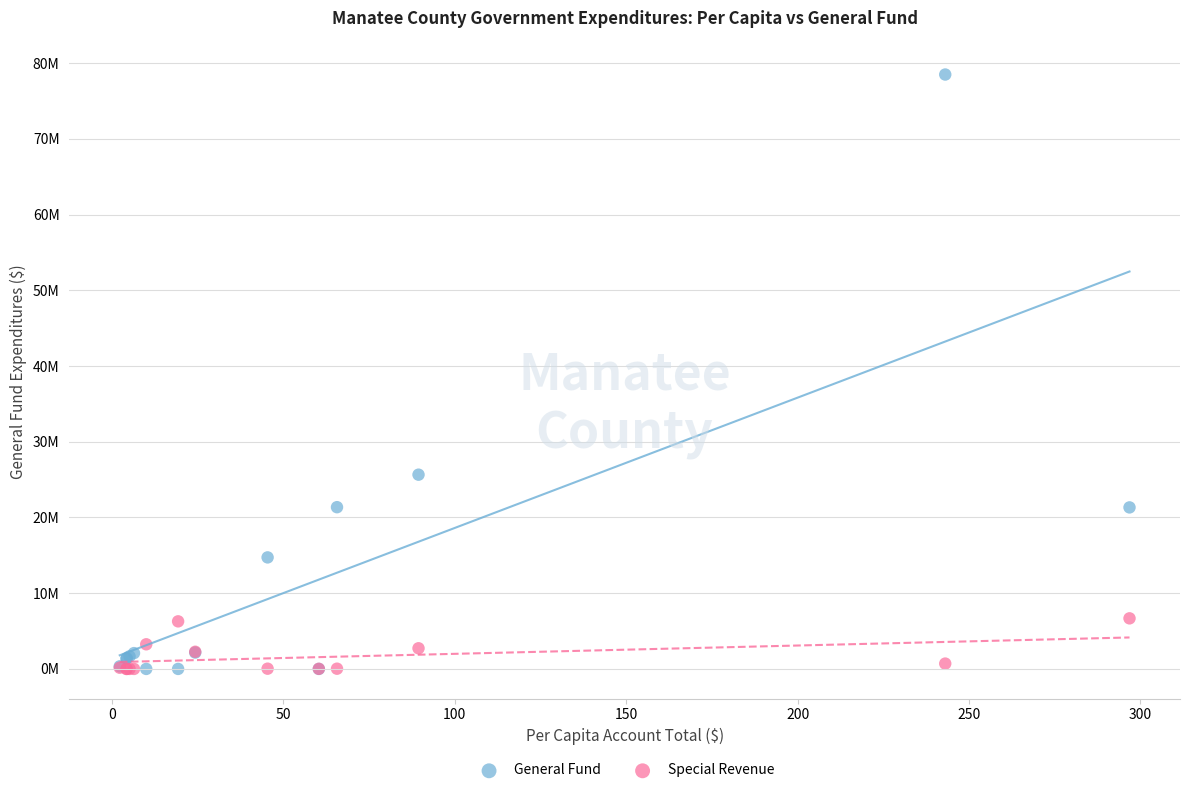

What are all the series names shown in the legend?

General Fund, Special Revenue